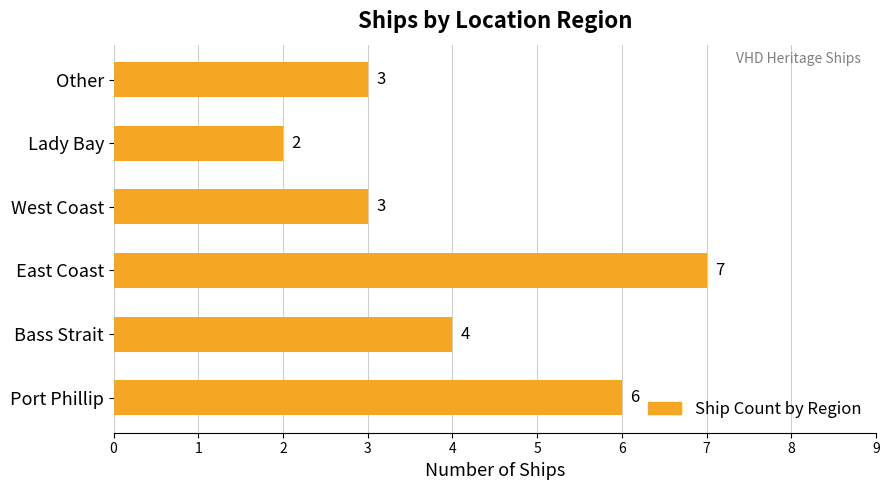

True or false: the data shows 5 at West Coast.

False